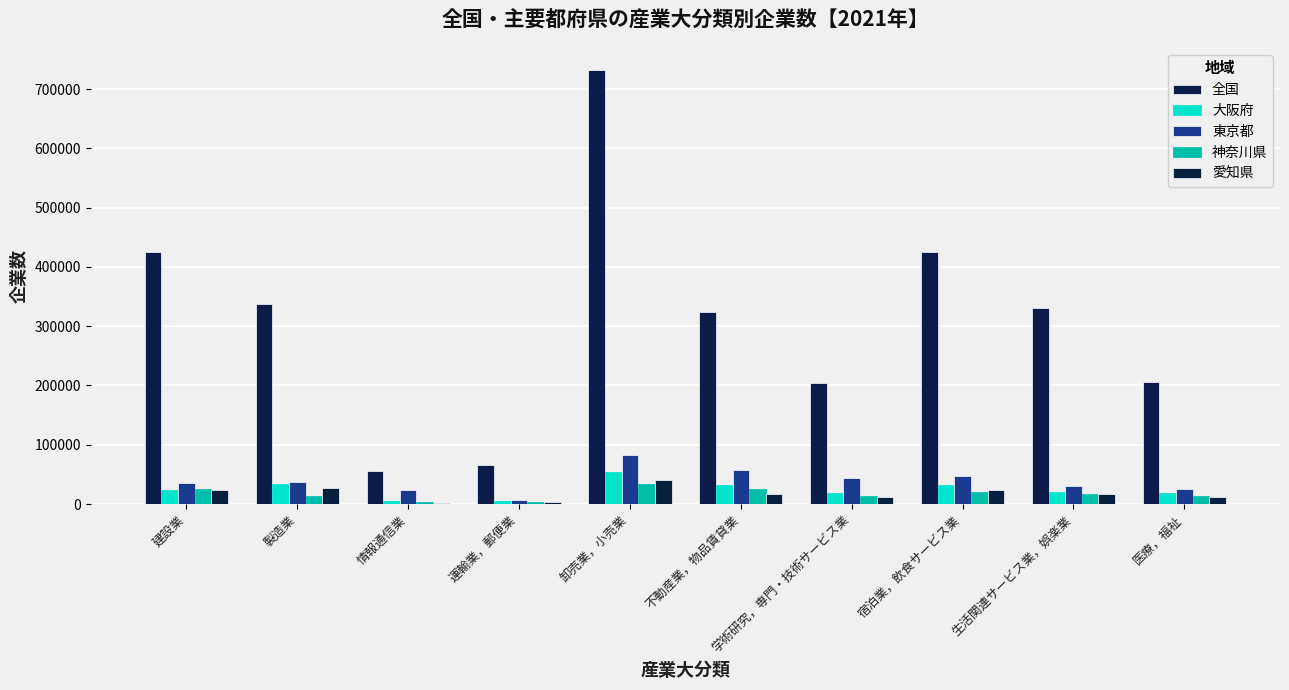

Where does the 愛知県 series first go above 17489?

建設業